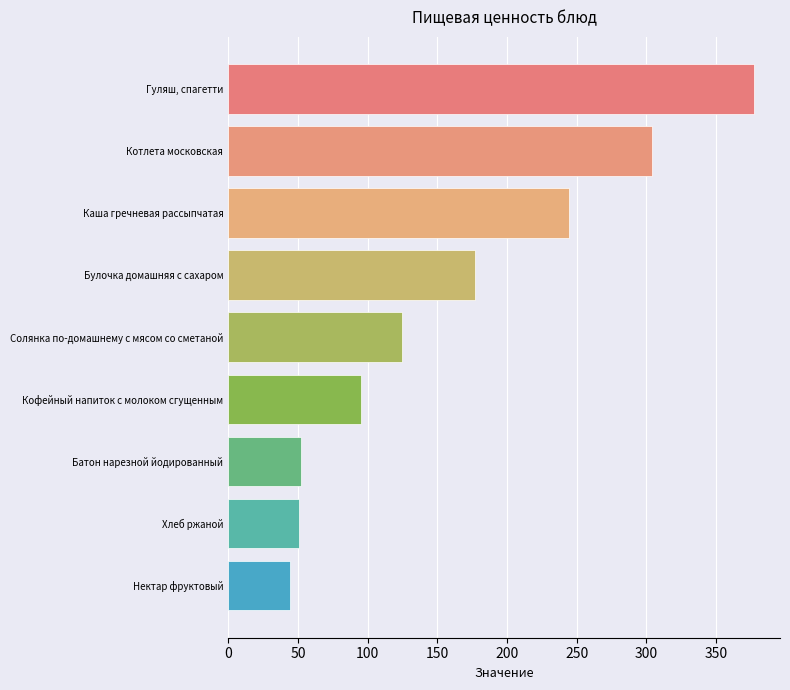

At which category does the chart reach its minimum across all series?

Нектар фруктовый